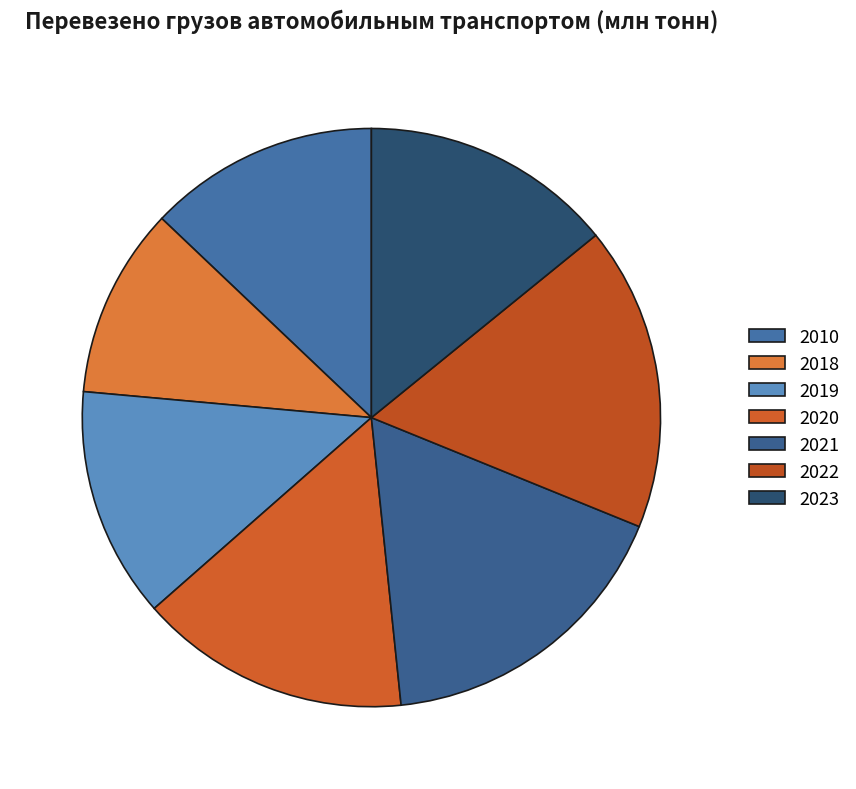

The 2022 slice represents 28% of the pie. True or false?

False